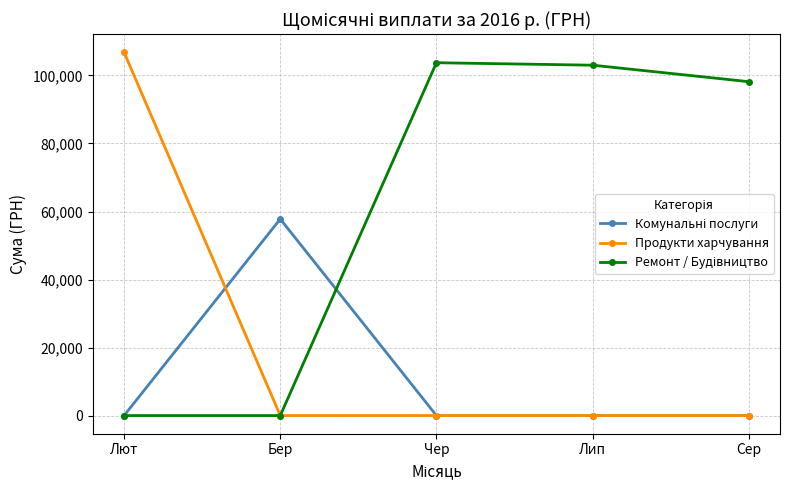

True or false: Продукти харчування has a value of 0.0 at Чер.

True